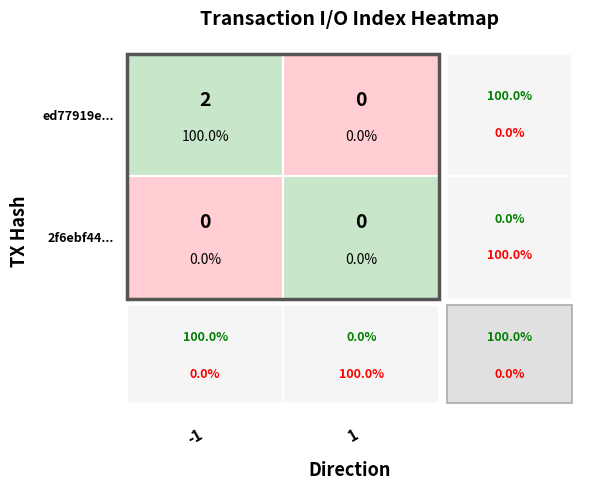

Which has a higher value, -1 or 1?

-1